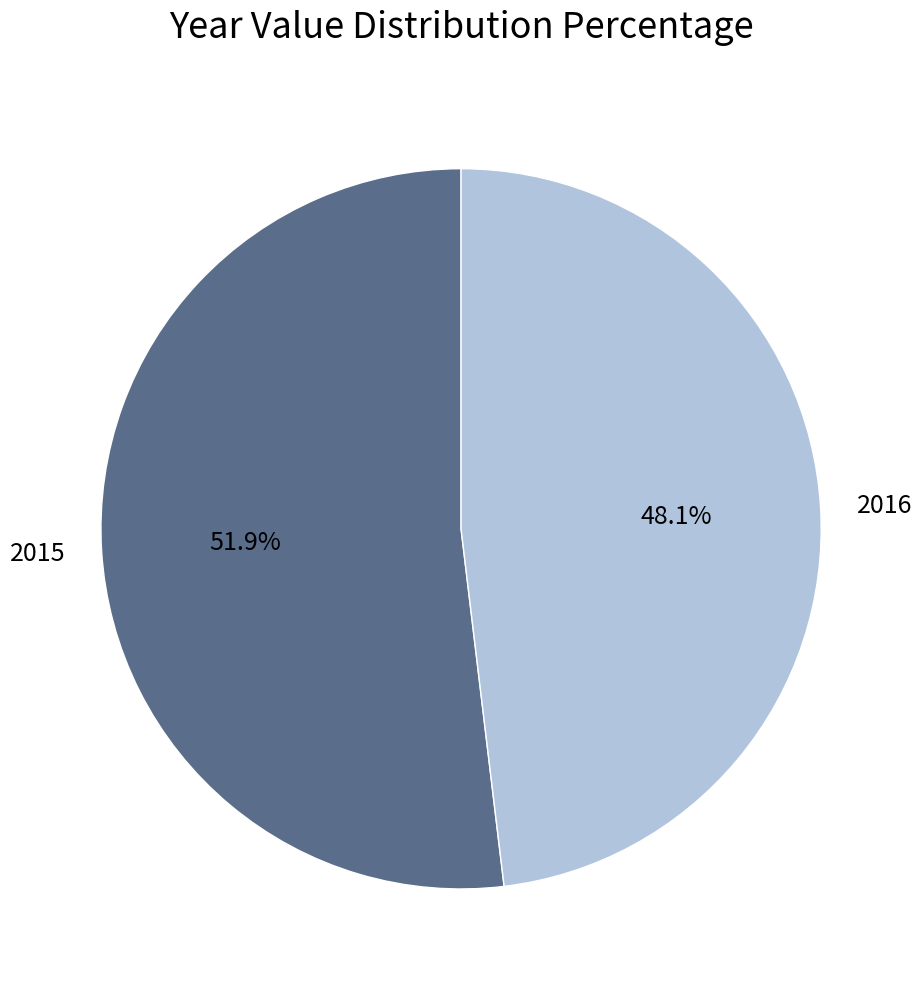

How many slices are in this pie chart?

2